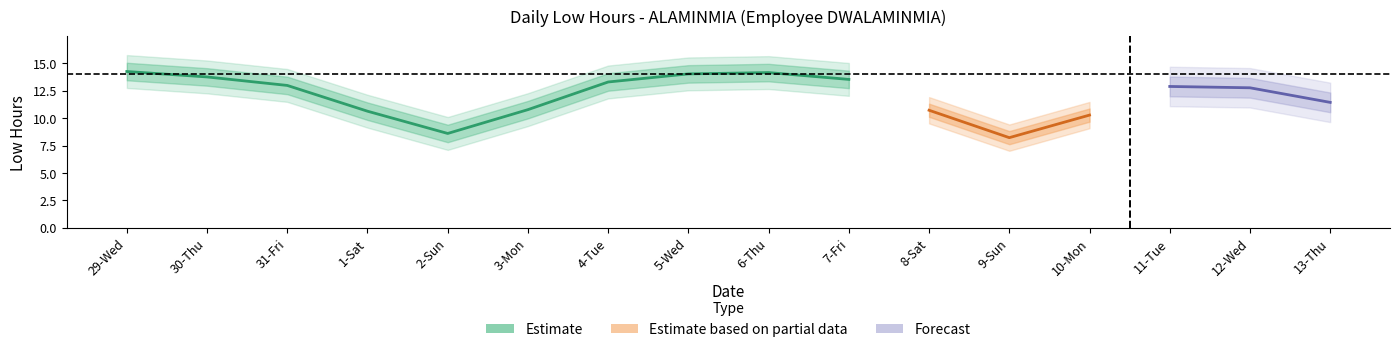

Between 2-Sun and 9-Sun, which is larger?

2-Sun